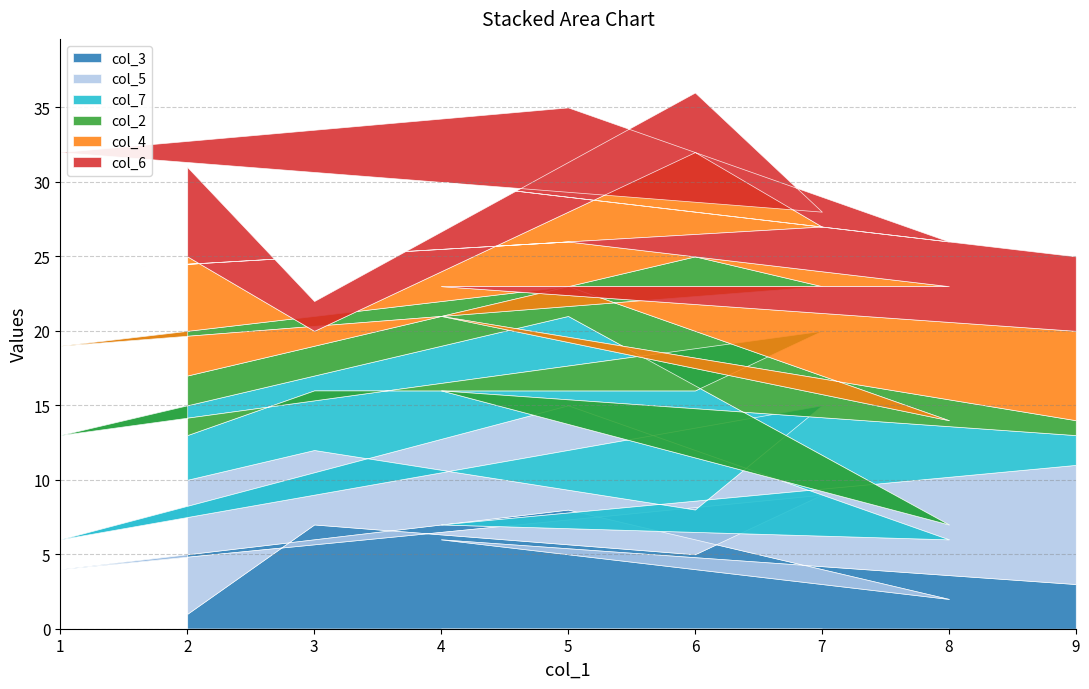

What is the highest value of the col_2 series?

9